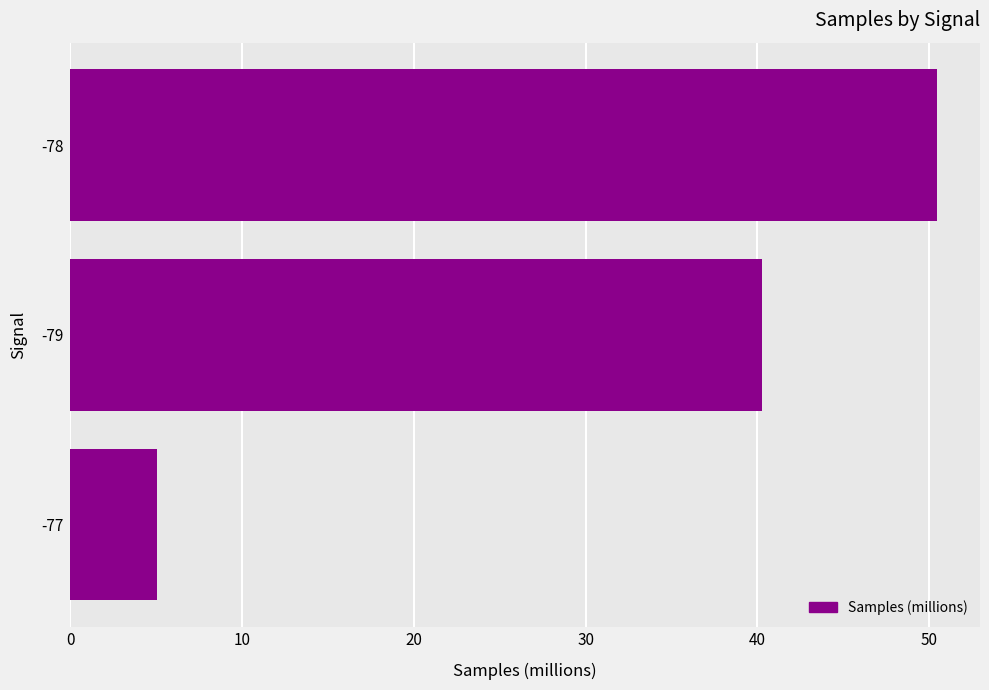

At which label is the value closest to 27?

-79